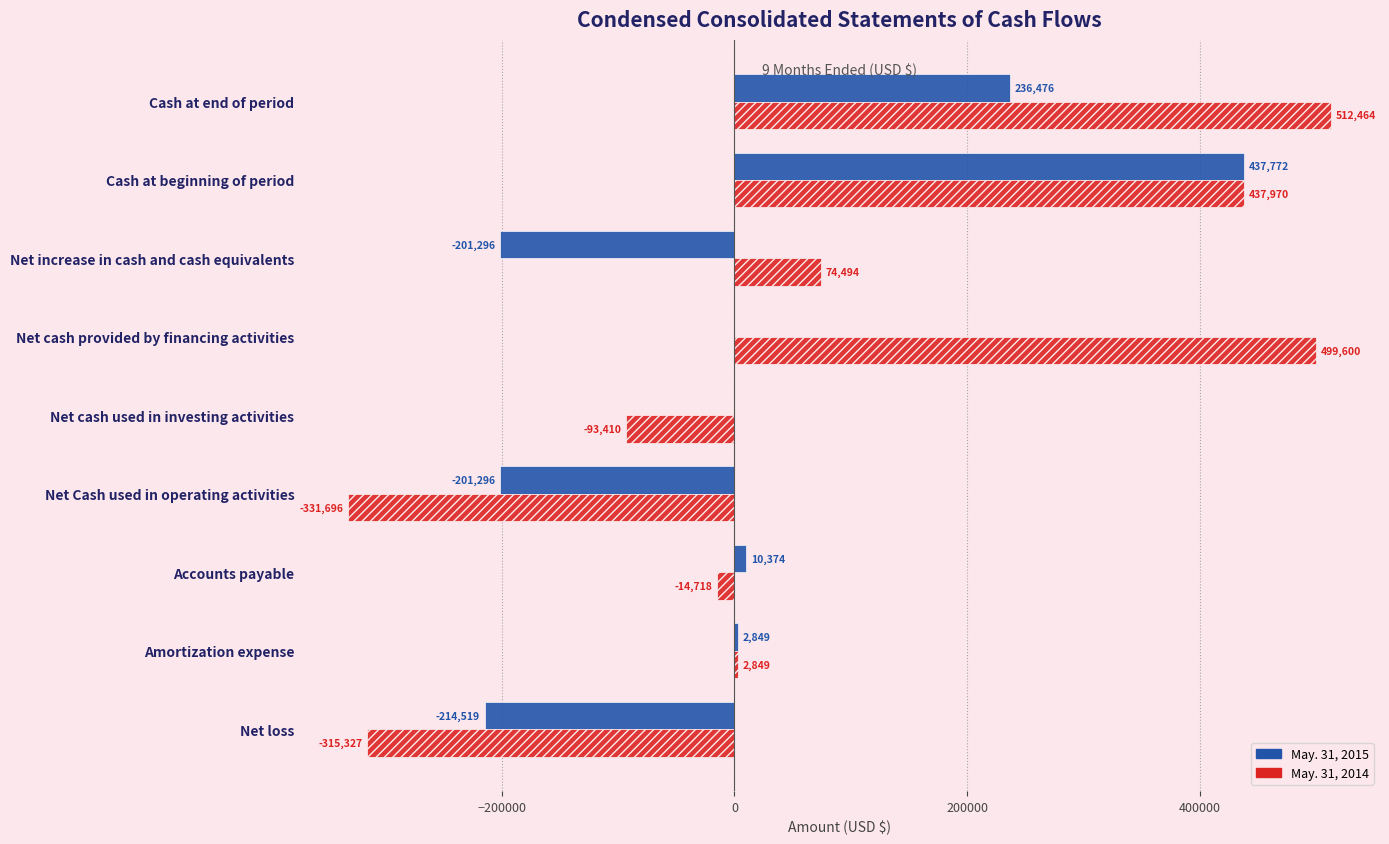

What is the sum of all May. 31, 2015 values?

70360